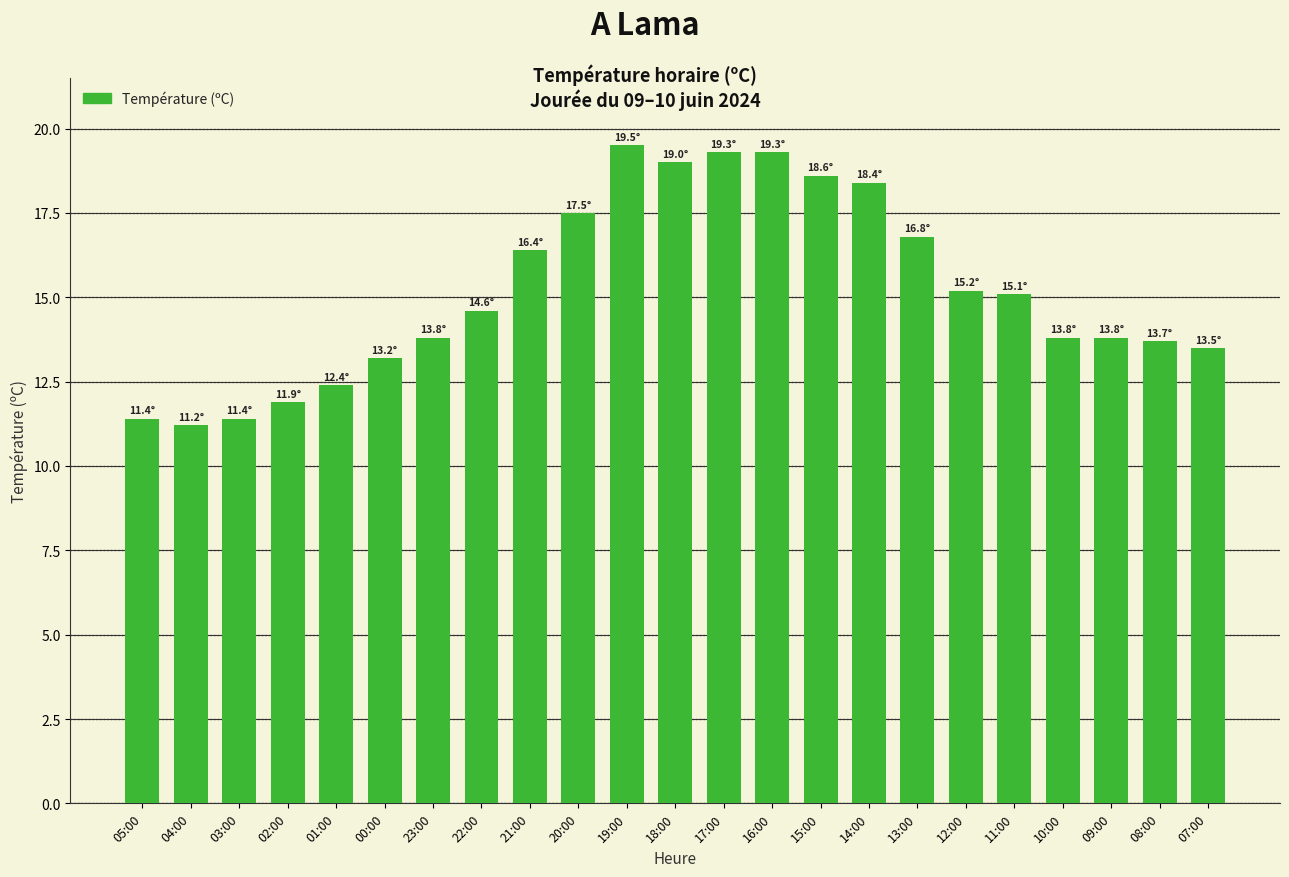

At which category does the chart reach its peak across all series?

19:00